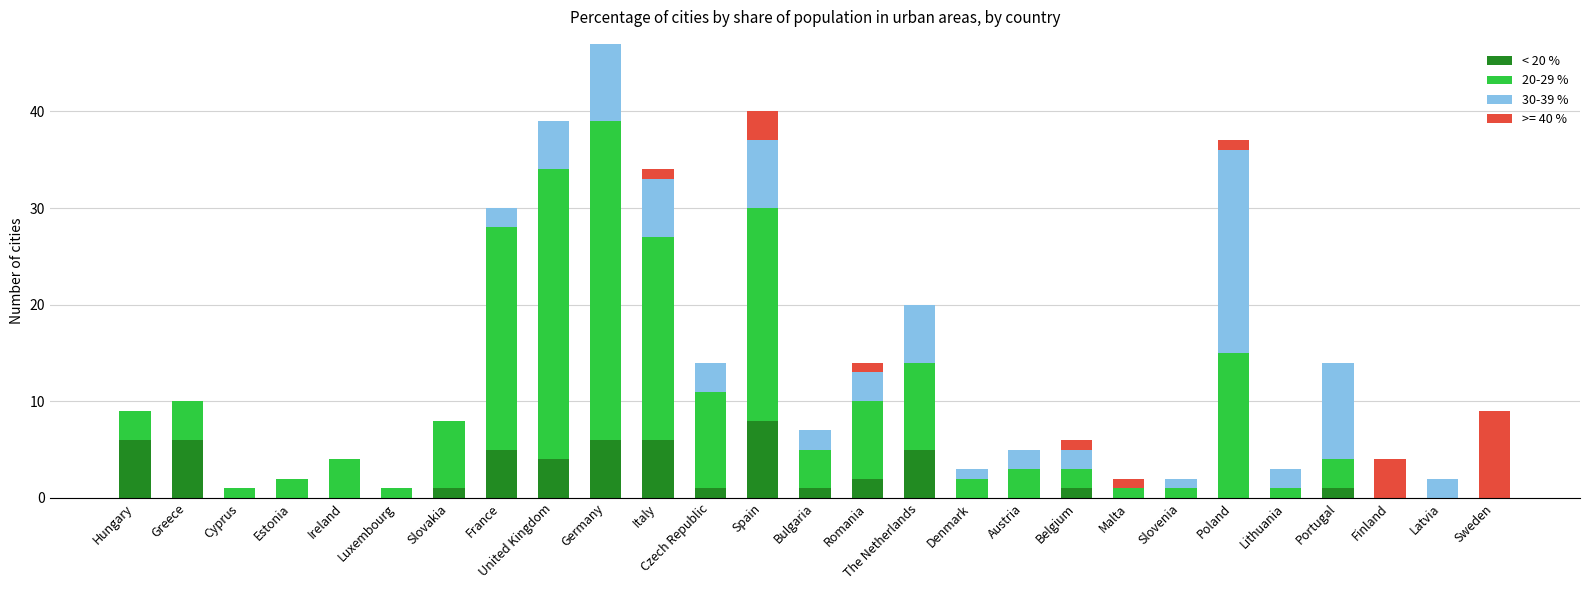

At which label does < 20 % reach its peak?

Spain